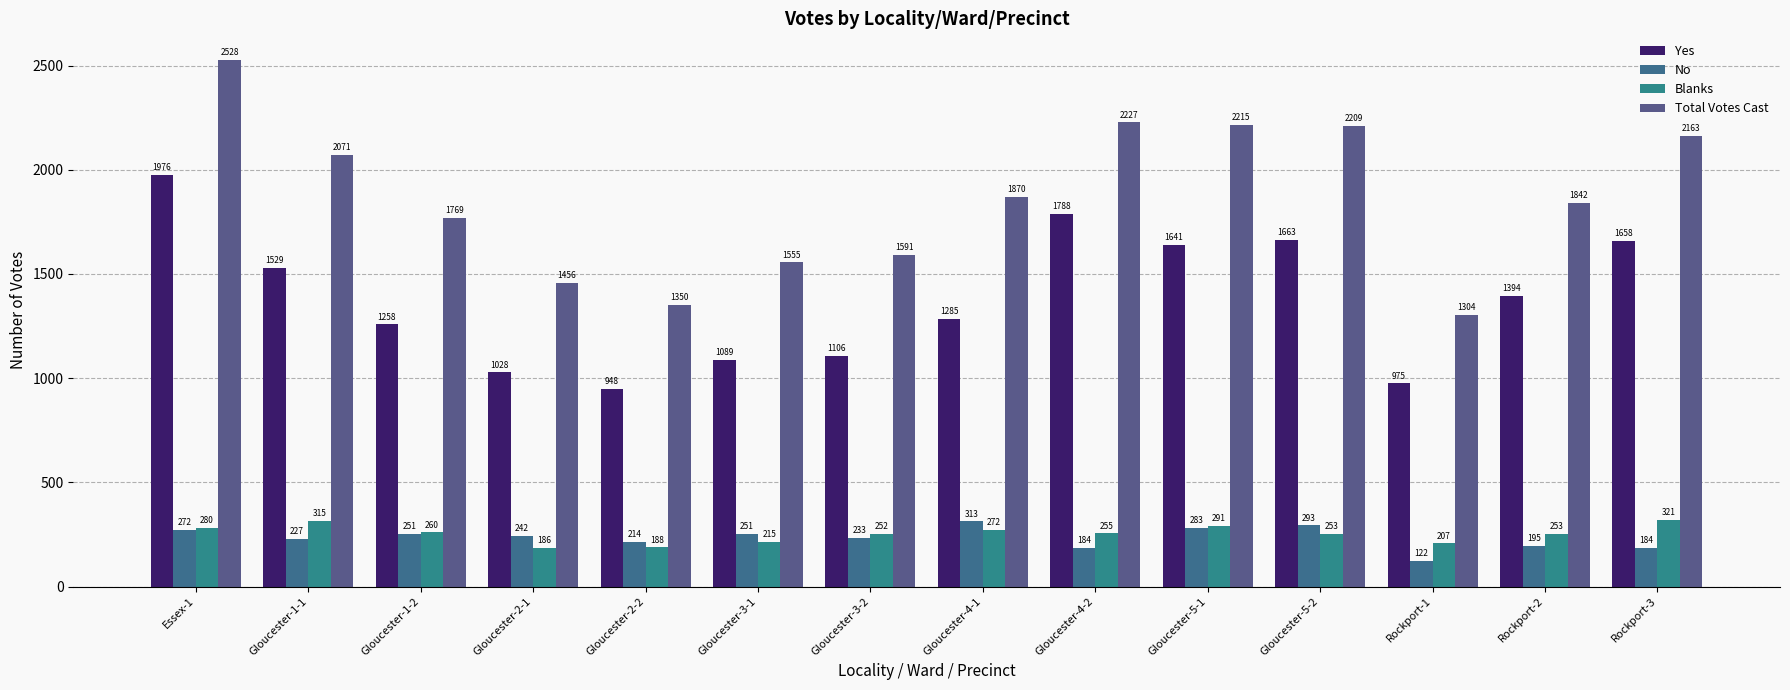

At which label does Yes first exceed 1394?

Essex-1